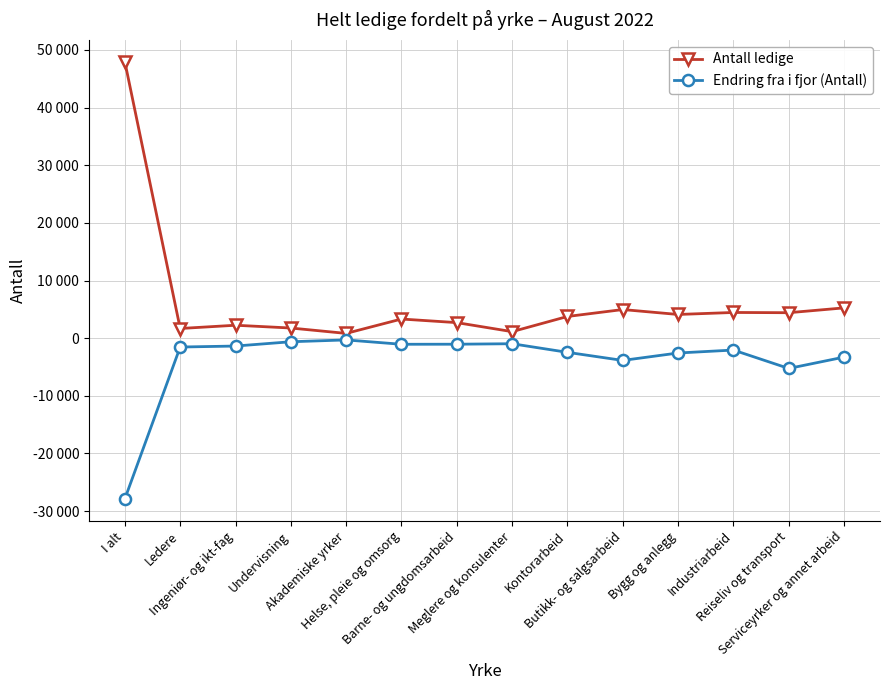

What is the highest value of the Antall ledige series?

47934